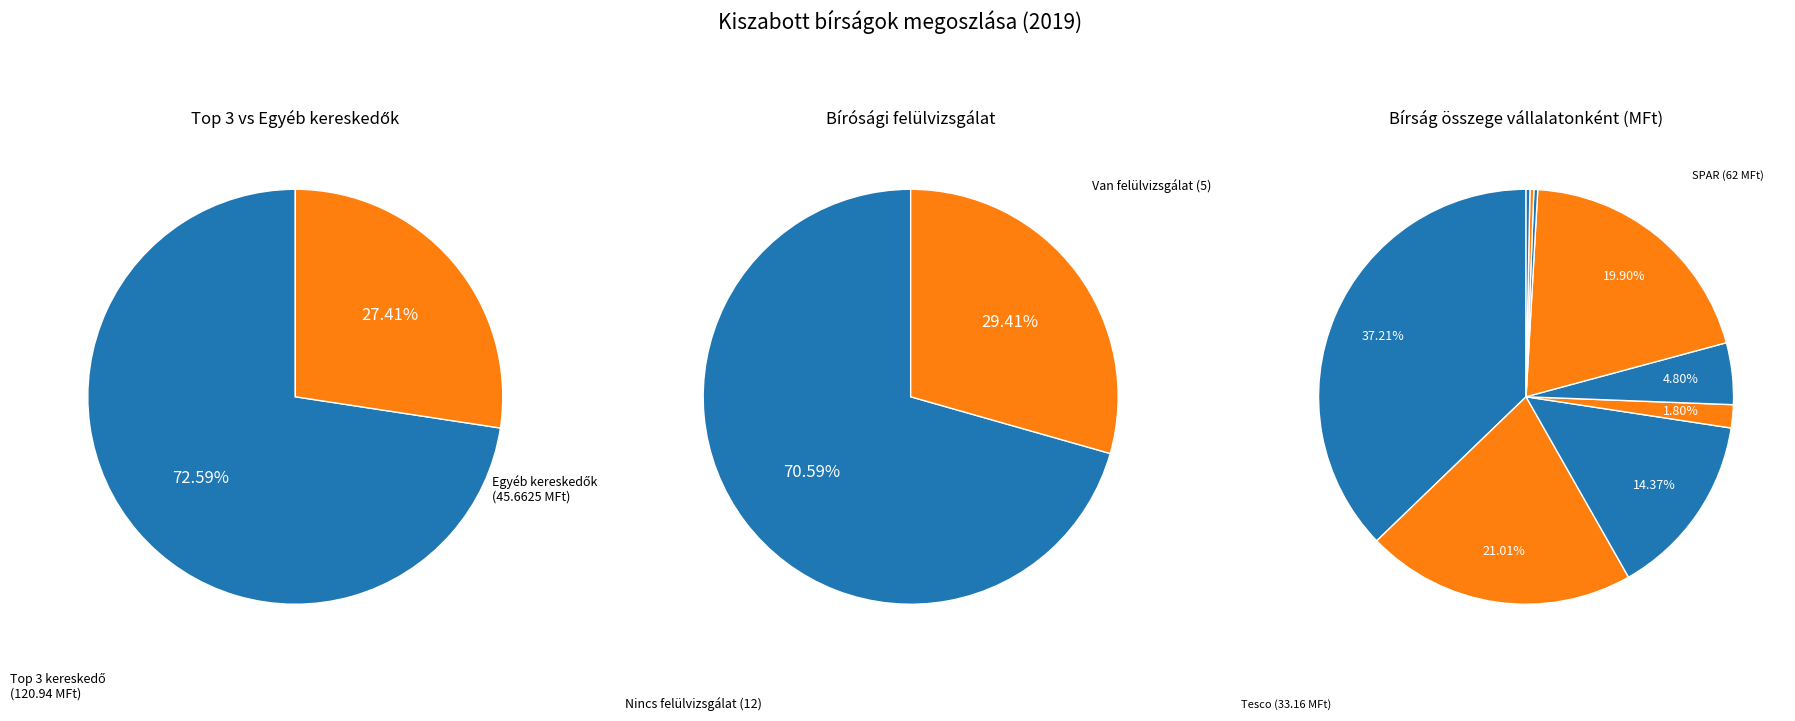

To the nearest percent, what is the difference between the Auchan Magyarország Kft. and Duna-Coop Zrt. slice percentages?

5%